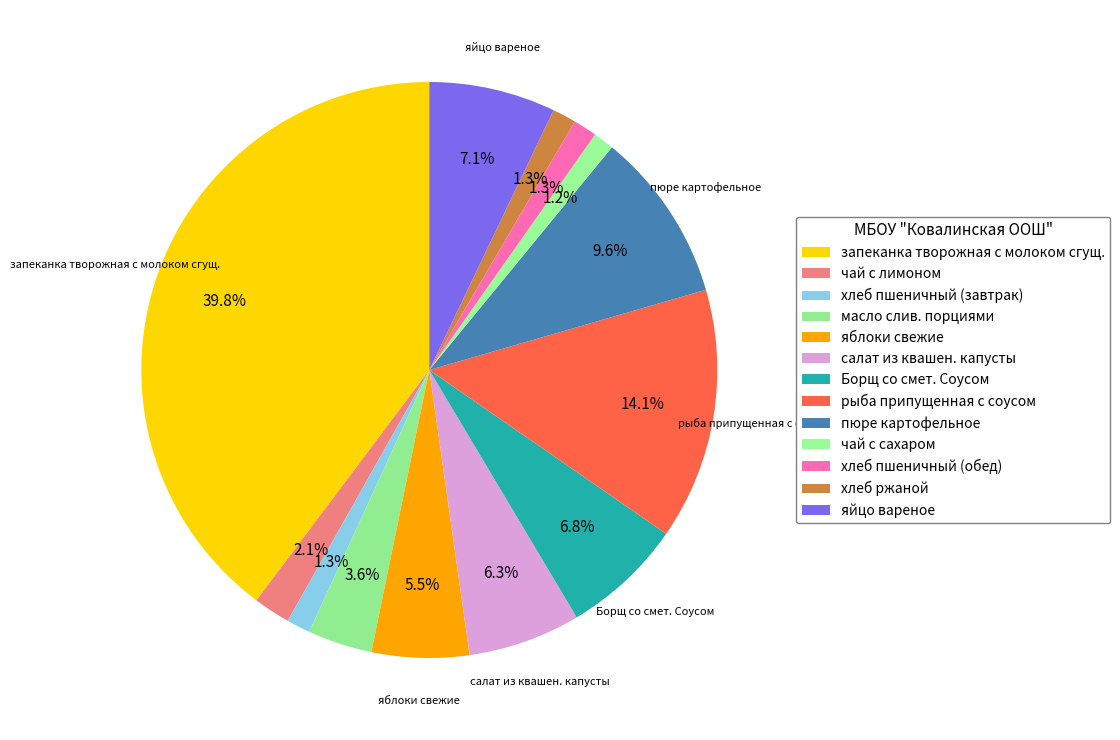

Count the number of slices in the pie.

13